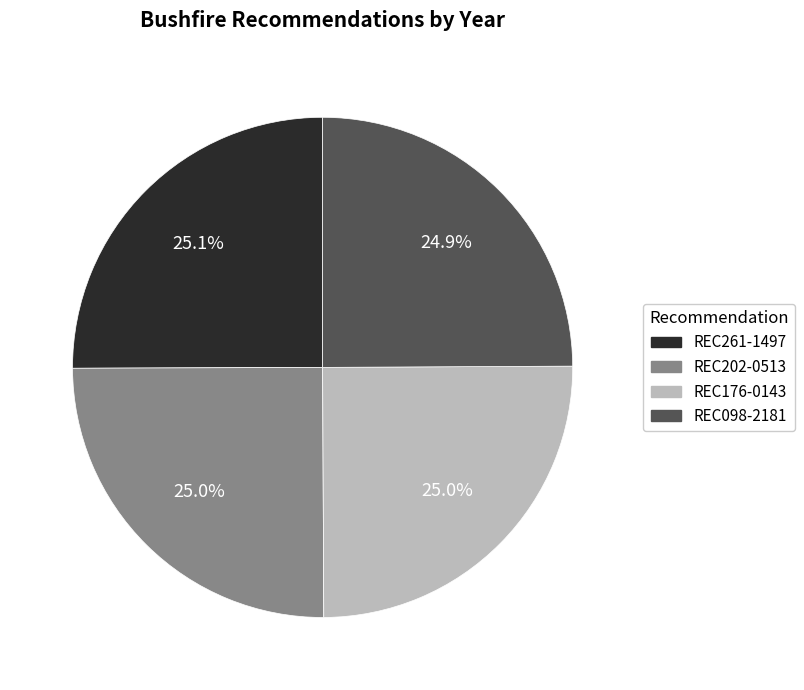

Is it true that REC098-2181 is 25% of the pie?

True